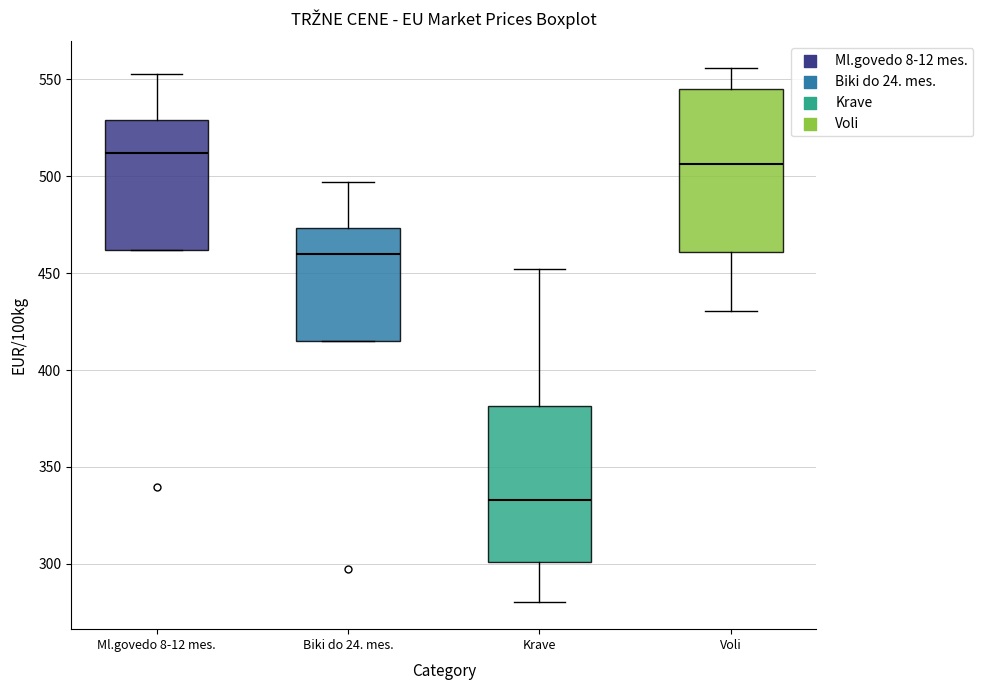

Reading left to right, transcribe this box plot: for each box, give where its median line is, the range the box spans, and where its two whiskers end, as read against the y-axis. The values are not printed on the chart, so give them approximately, as read against the axis.

Ml.govedo 8-12 mes.: median 510, box 460 to 530, whiskers 460 to 555
Biki do 24. mes.: median 460, box 415 to 475, whiskers 415 to 495
Krave: median 335, box 300 to 380, whiskers 280 to 450
Voli: median 505, box 460 to 545, whiskers 430 to 555